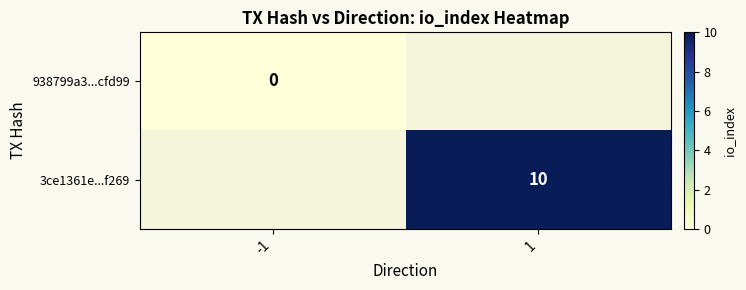

Which category has the lowest value across all series?

-1